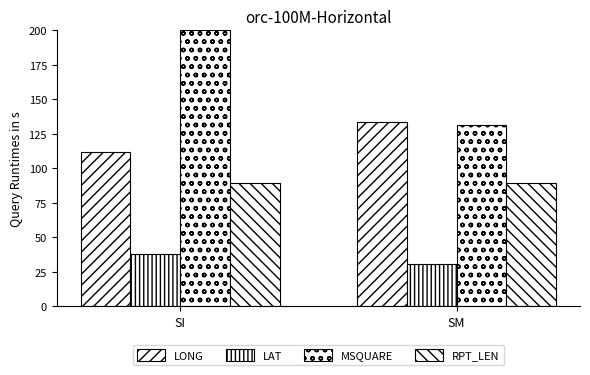

True or false: MSQUARE has a value of 183.4 at SM.

False